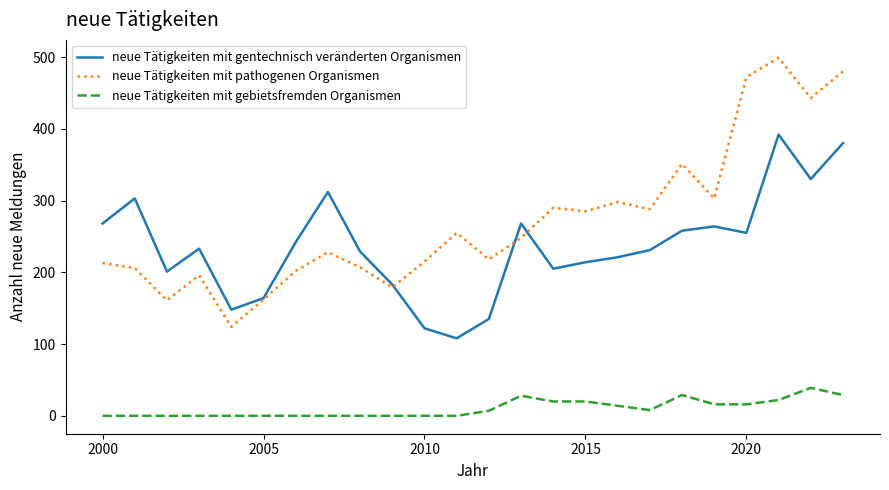

Which series has the largest total across all categories?

neue Tätigkeiten mit pathogenen Organismen